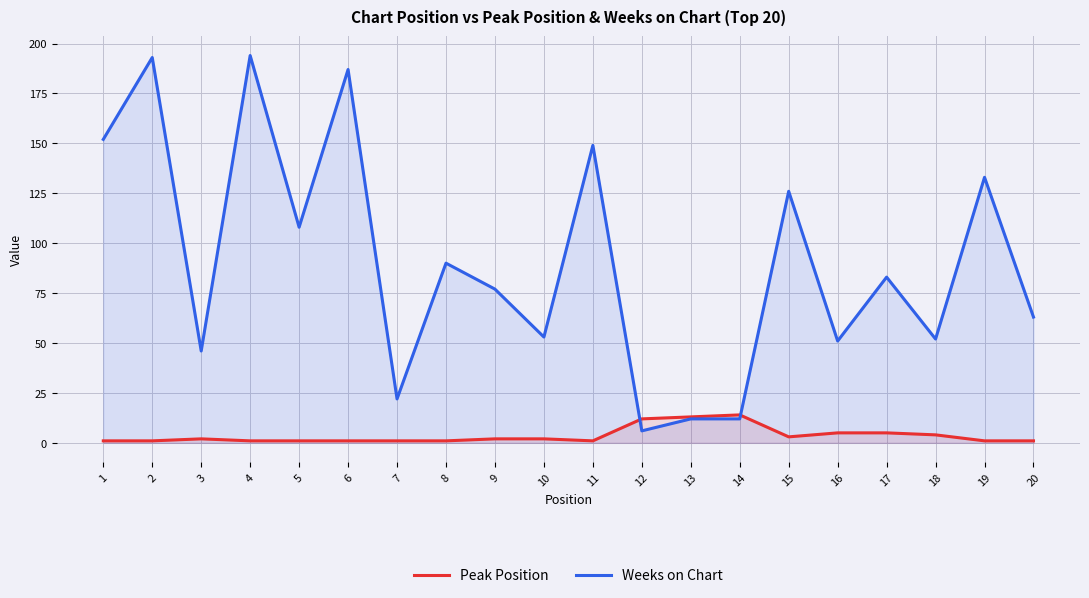

How many lines are shown in the chart?

2